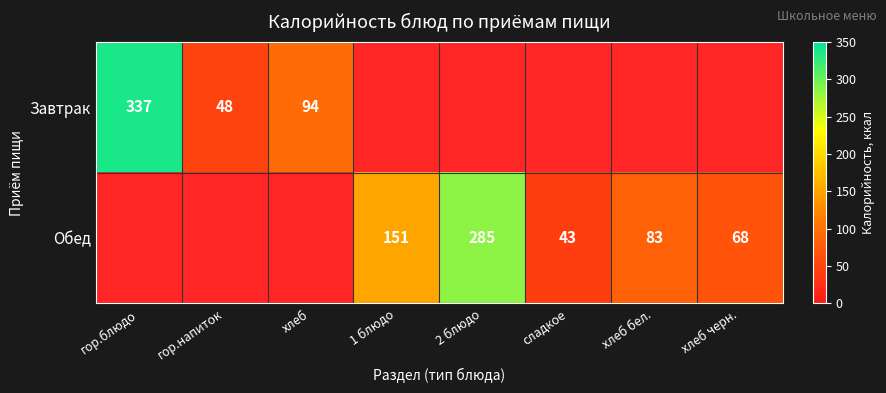

True or false: Обед has a value of 68 at хлеб черн..

True